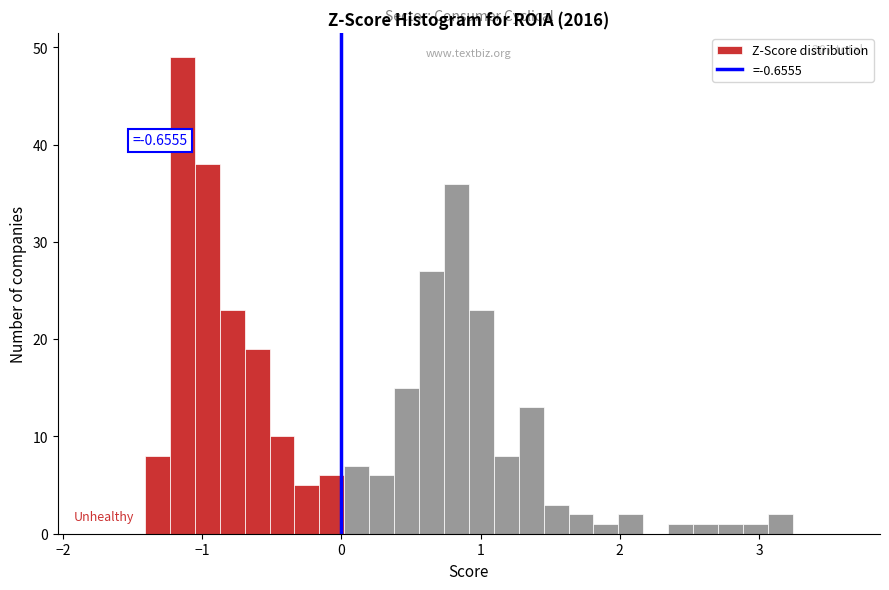

Around what value on the x-axis is the tallest bar? Give the approximate position of its centre, as read against the axis.

-1.1